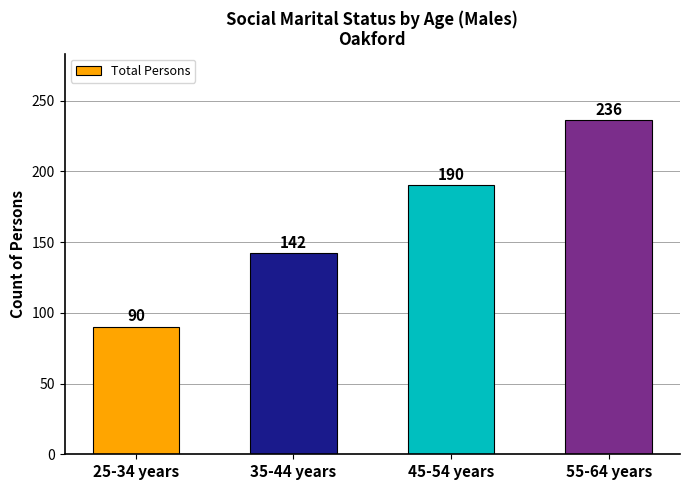

Approximately how many times larger is the value at 45-54 years compared to 55-64 years?

0.8